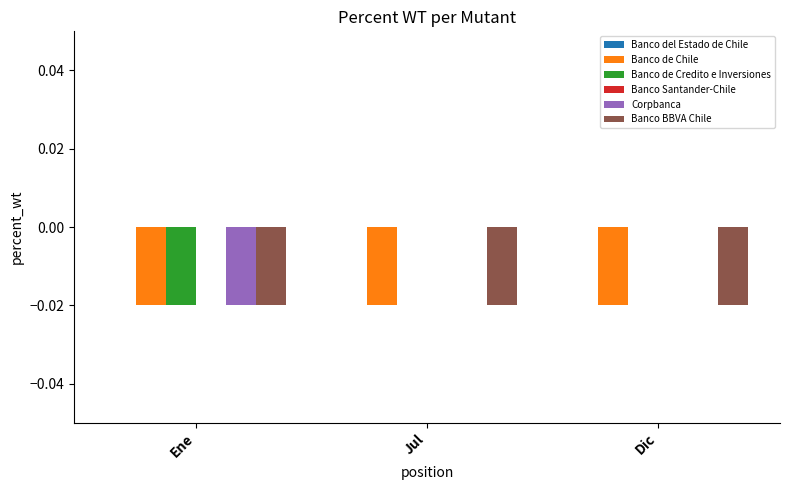

True or false: Banco de Credito e Inversiones has a value of -0.0 at Ene.

True